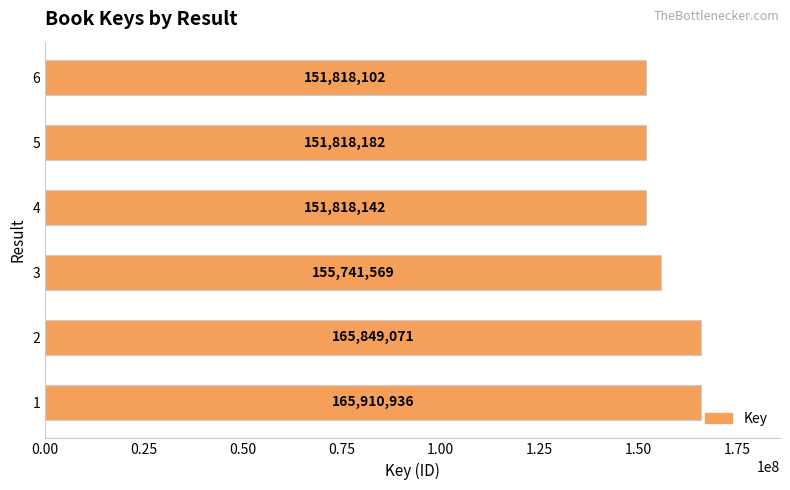

Reading bottom to top, transcribe all the data shown in this chart.

165910936	165849071	155741569	151818142	151818182	151818102